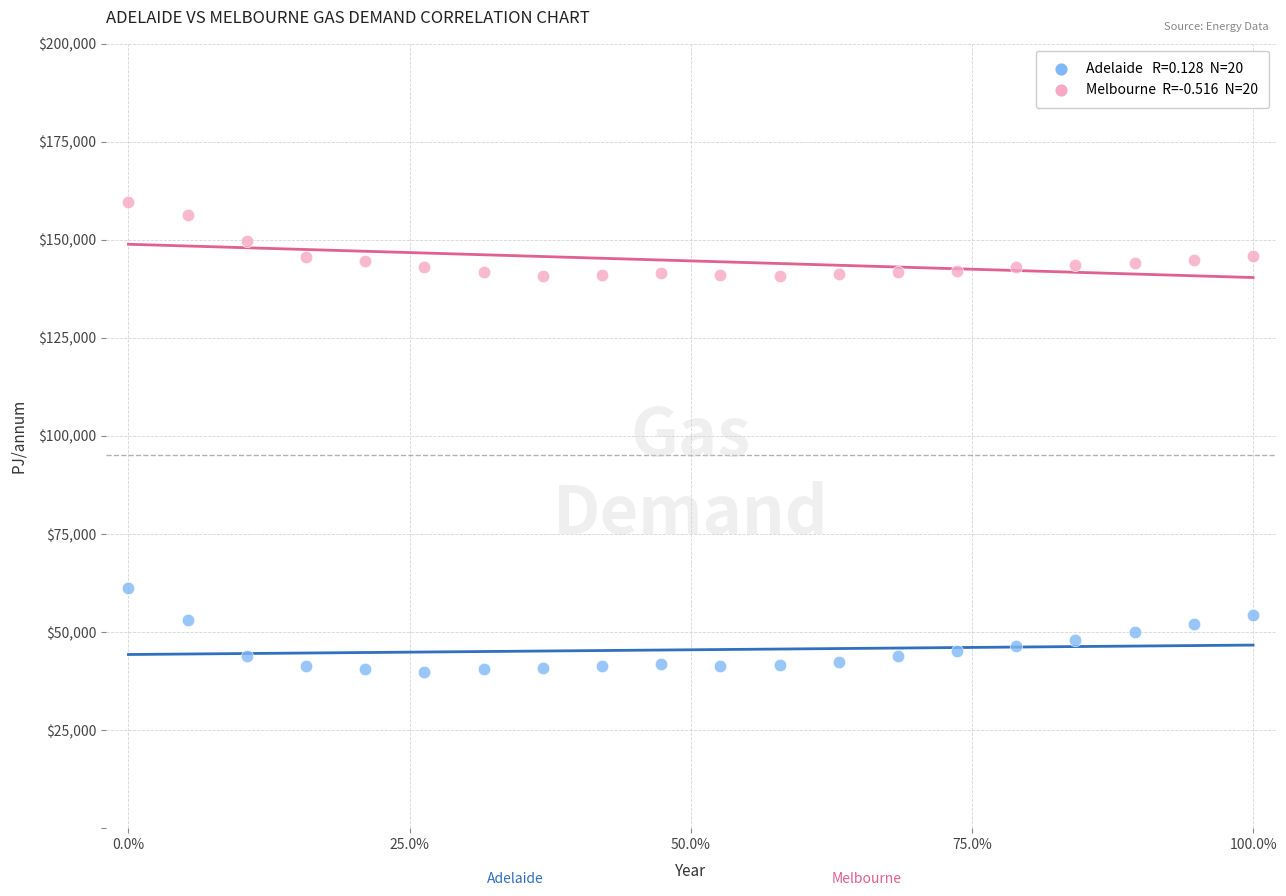

Across all data points, what is the range of Y values (max minus min)?

119863.6